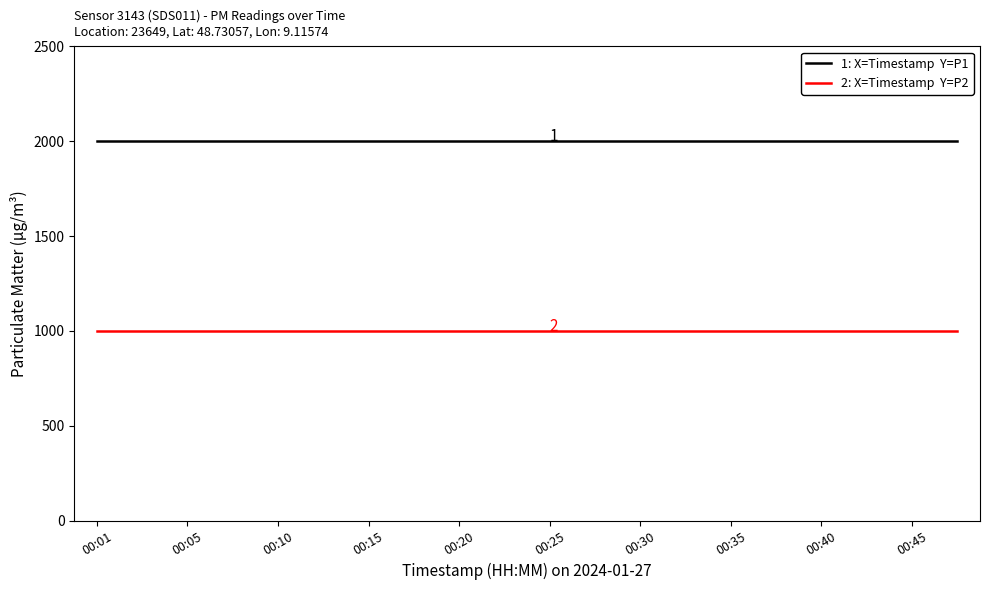

Does the chart have visible grid lines?

No